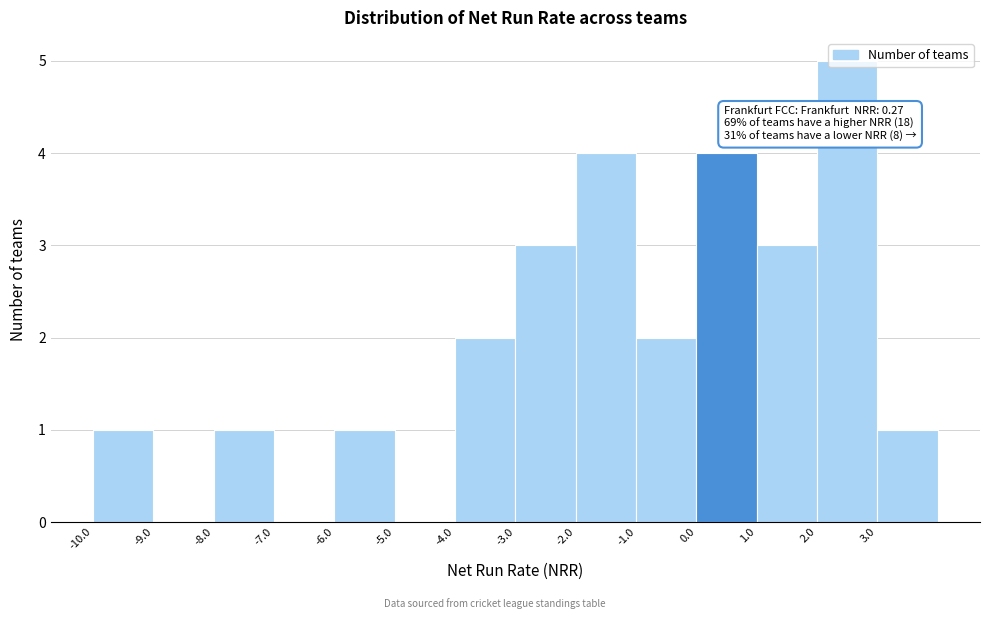

Over which range of the x-axis is the bar tallest?

2 to 3